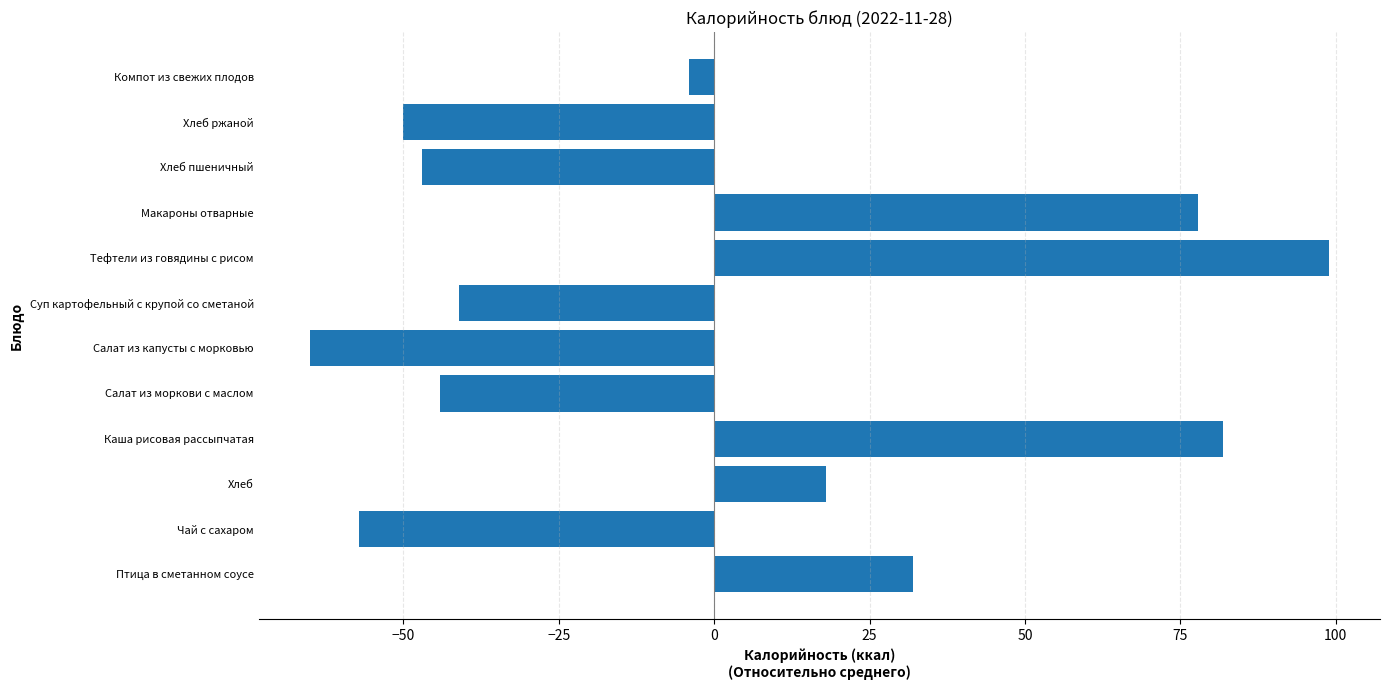

Which label corresponds to the smallest value in the chart?

Салат из капусты с морковью